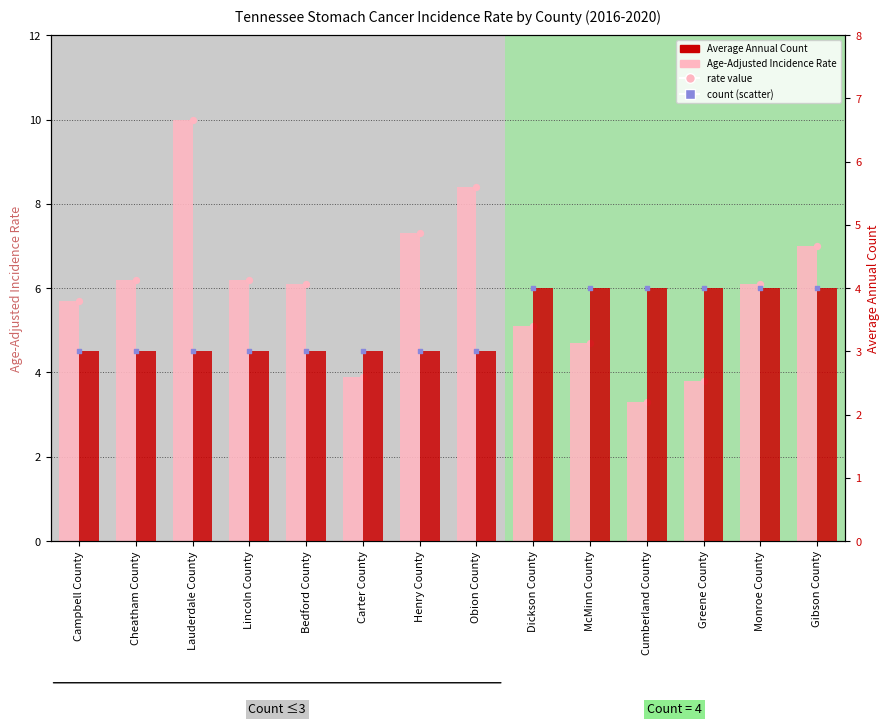

At how many categories does at least one series exceed 4?

11